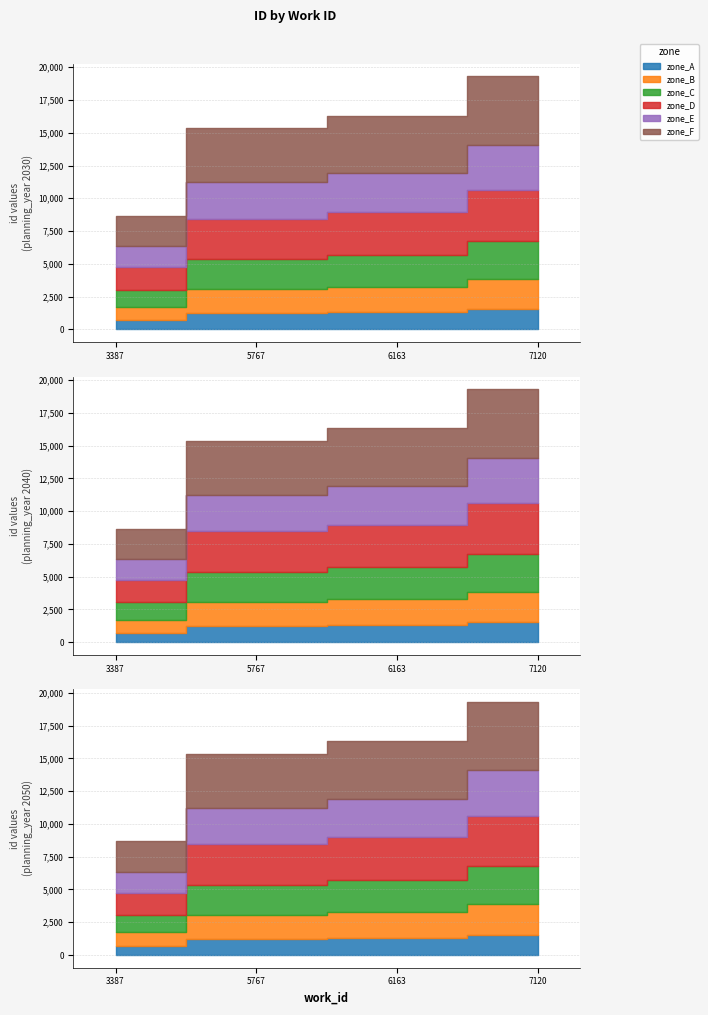

What is the change in value from 5767 to 6163?

+947